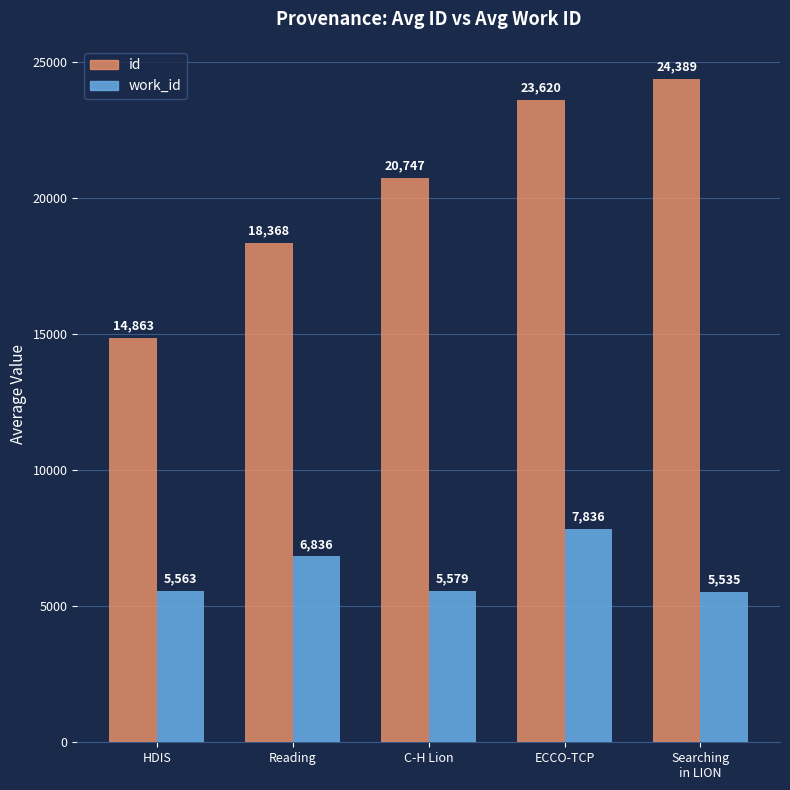

What are all the series names shown in the legend?

id, work_id